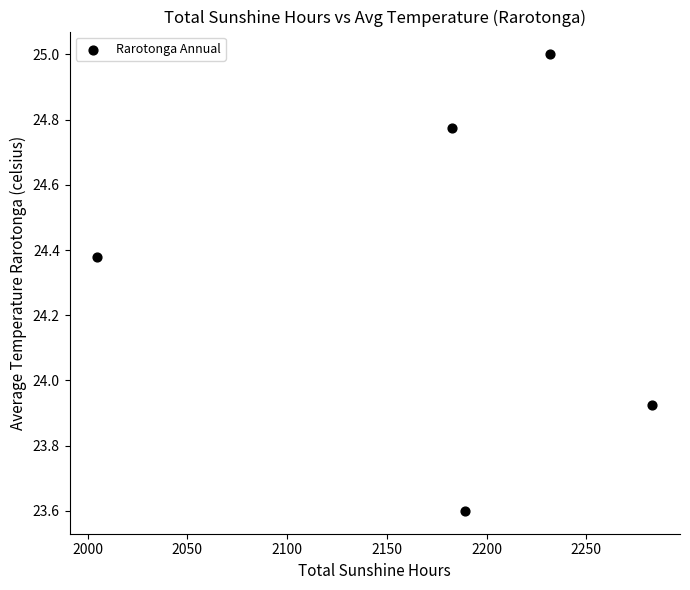

What is the range of X values (max minus min)?

278.1